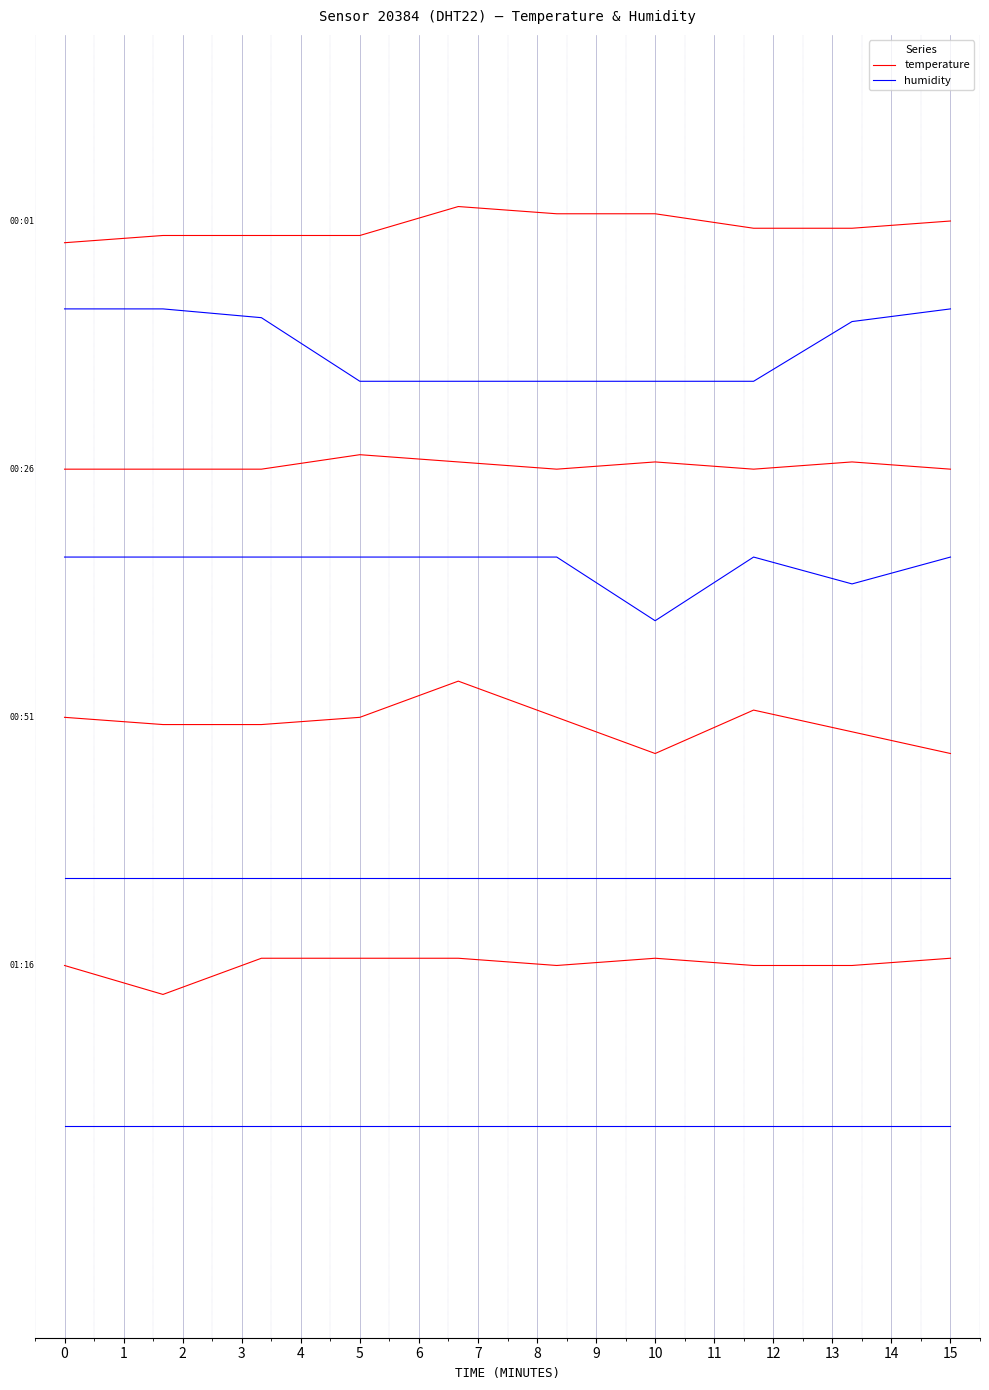

What is the difference between the highest and lowest values at 7?

0.9